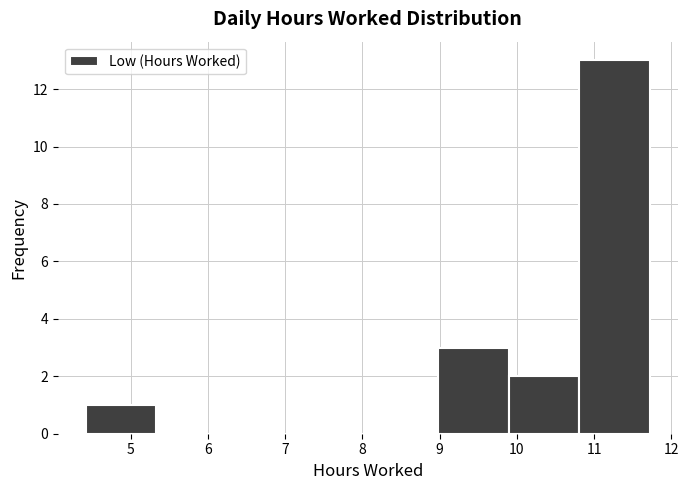

Over which range of the x-axis is the bar tallest?

10.8 to 11.7